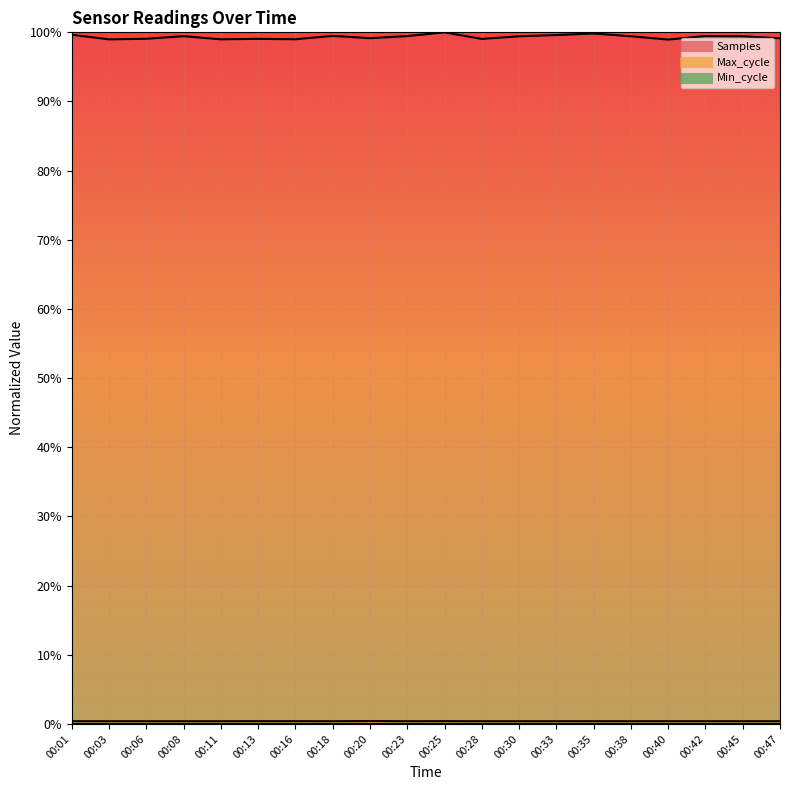

Is it true that Max_cycle equals 0.0 at 00:03?

True